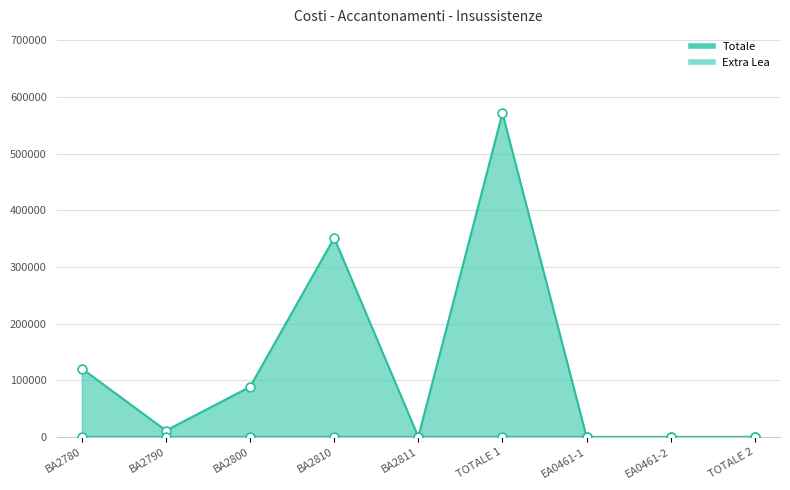

Between TOTALE 2 and BA2800, which is larger?

BA2800